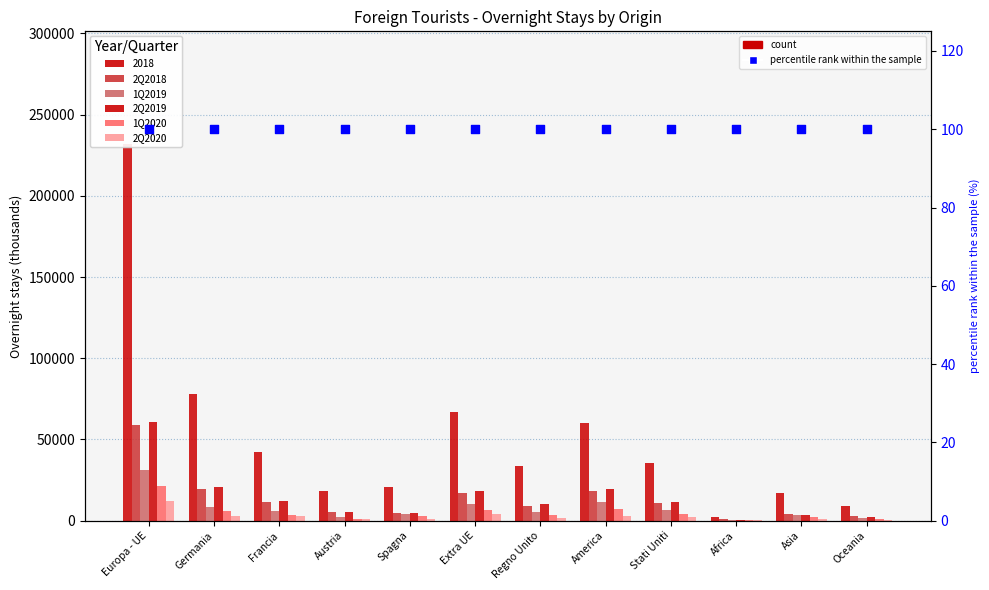

Is the value of percentile rank within the sample at Spagna greater than the value of 1Q2019 at Francia?

No